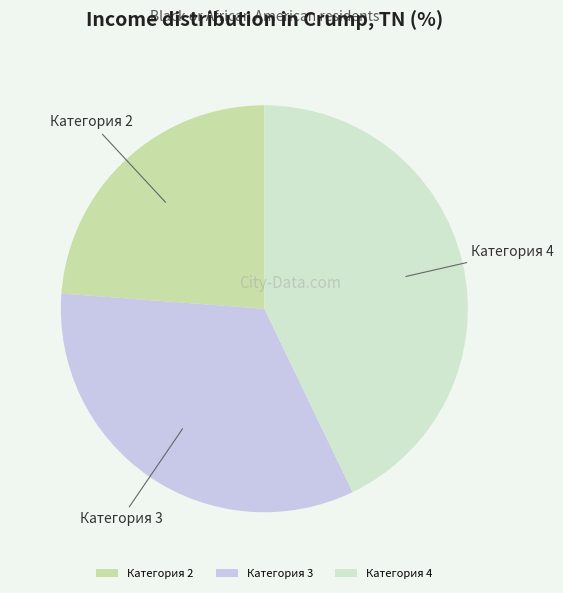

Rank the categories by value from lowest to highest.

Категория 2, Категория 3, Категория 4